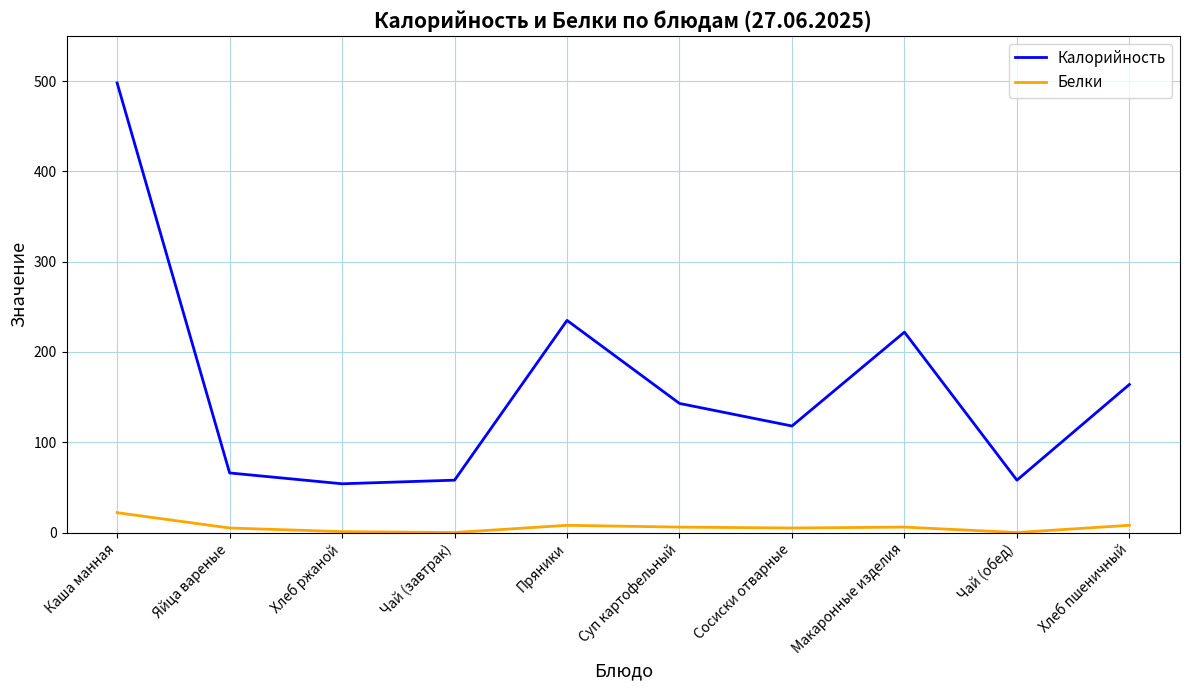

At which category is the sum across all series the highest?

Каша манная